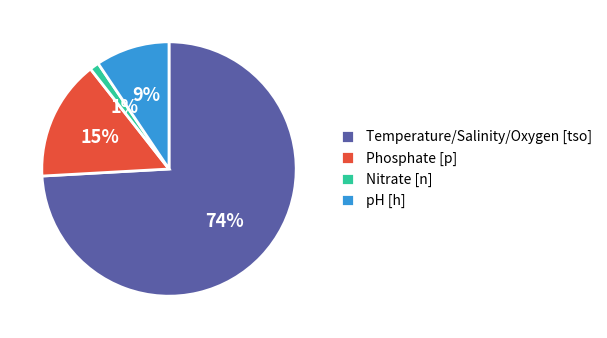

To the nearest percent, what portion does pH [h] represent?

9%